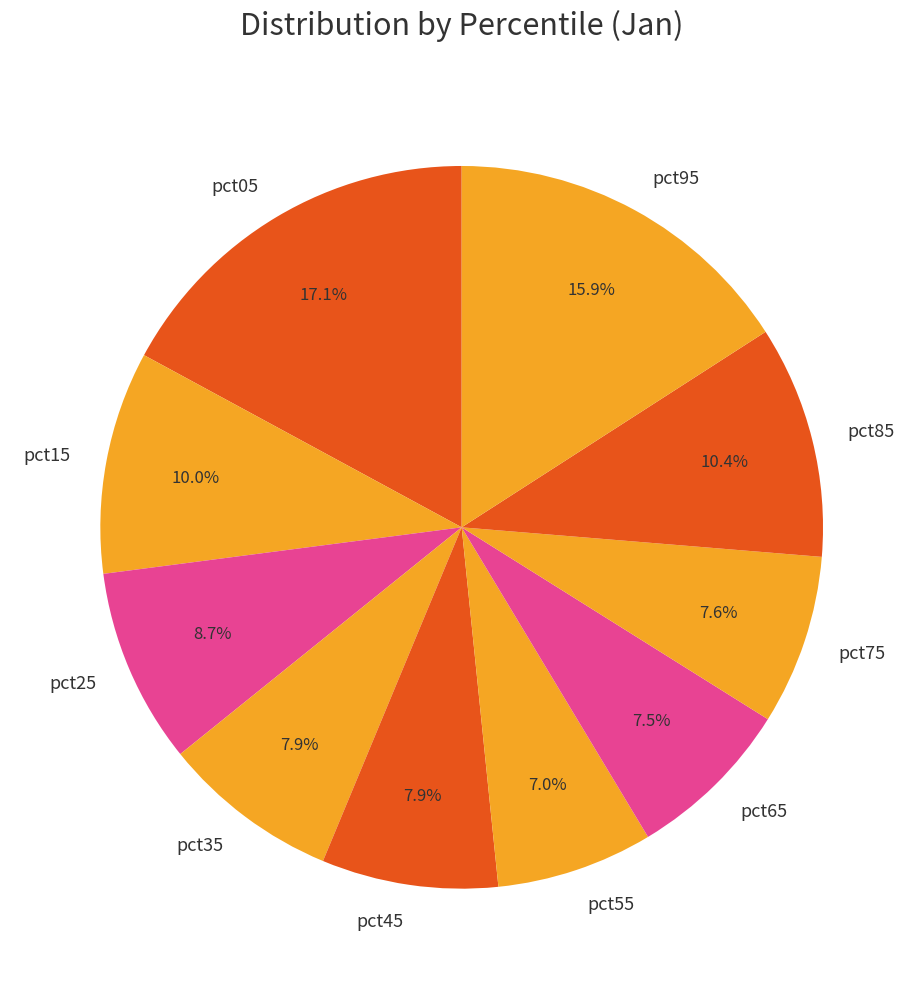

Do pct55 and pct05 together represent more than half of the pie?

No